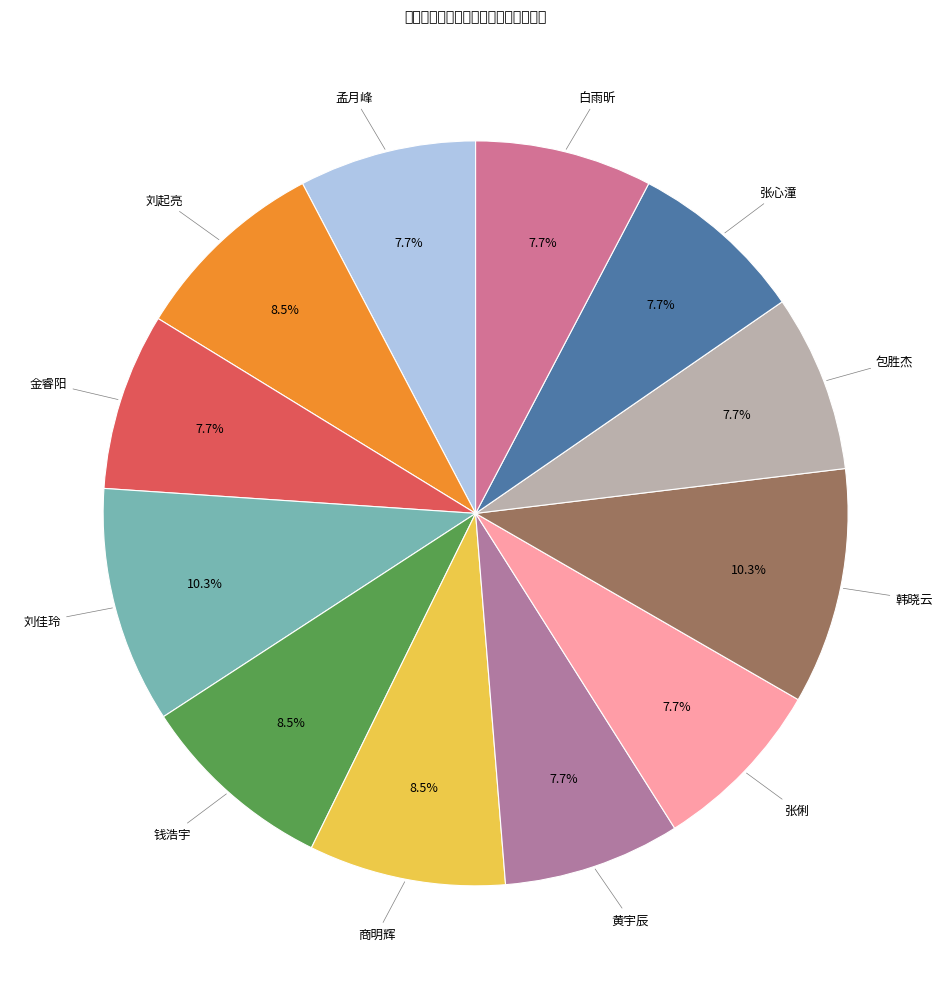

To the nearest percent, what is the combined percentage of 商明辉 and 张俐?

16%